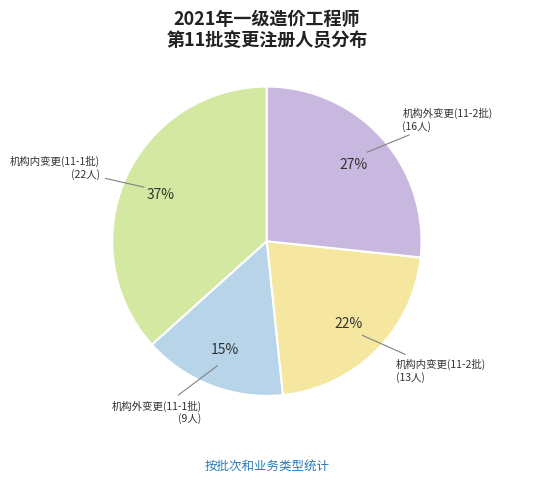

What percentage is the 机构内变更(11-2批) slice, to the nearest percent?

22%